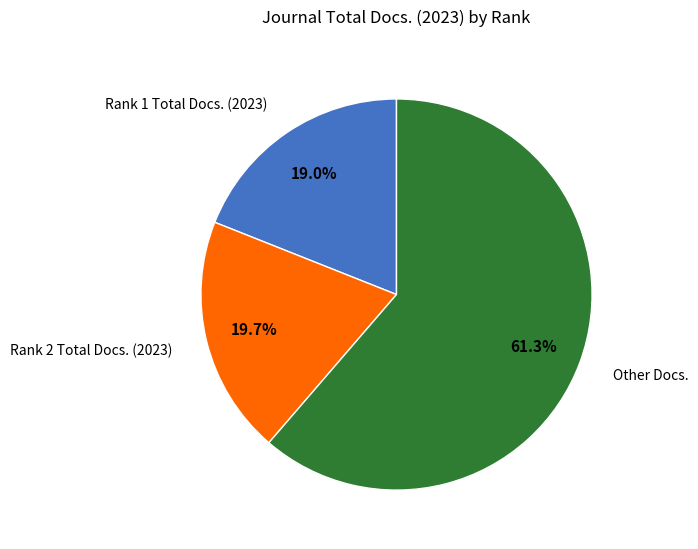

Does any single category account for the majority?

Yes